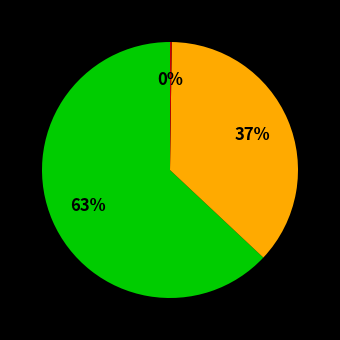

Is there any slice that represents more than half of the pie?

Yes